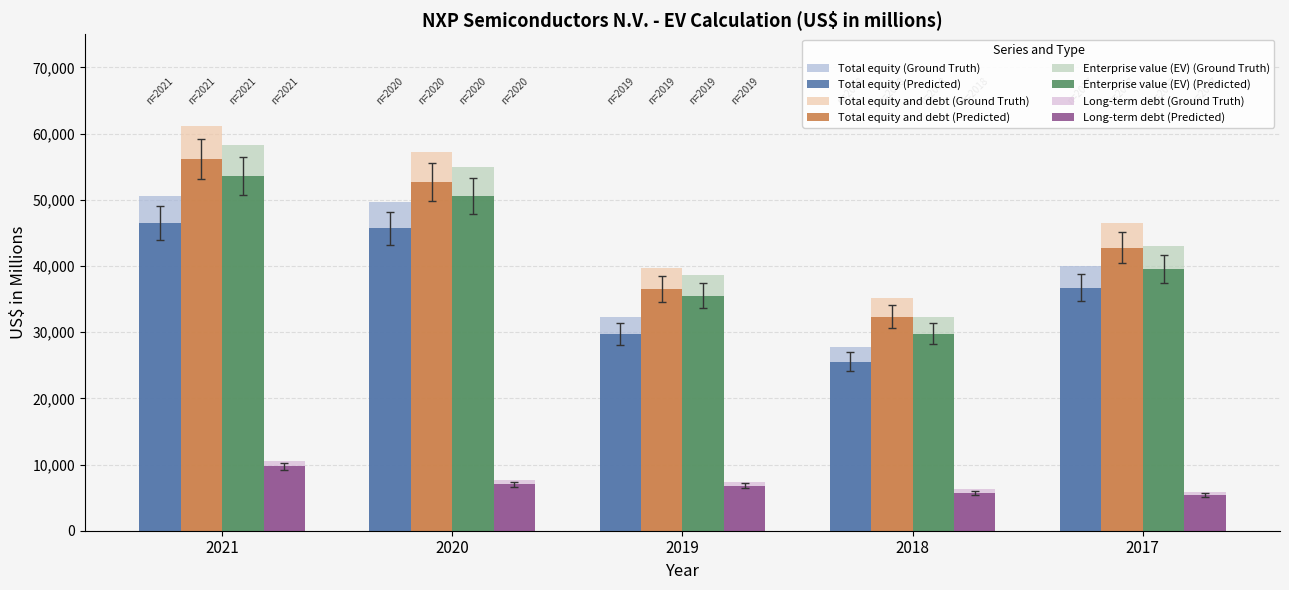

Which category has the lowest value in the Total equity (Predicted) series?

2018